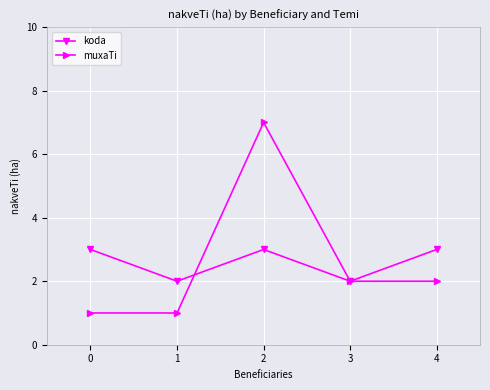

Is the value of koda at 4 greater than the value of muxaTi at 3?

Yes